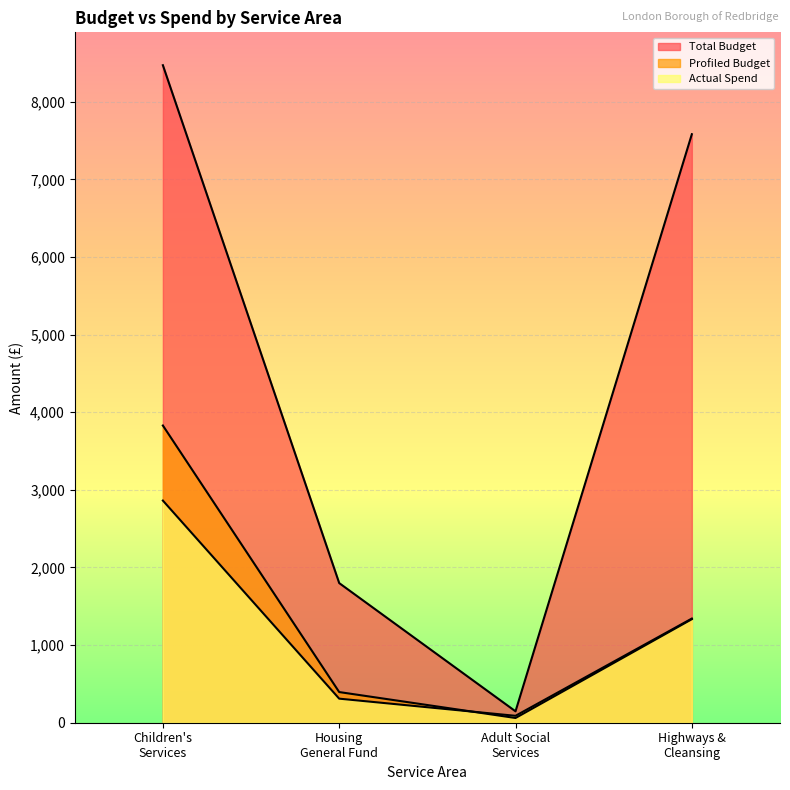

How many interior local valleys does the Profiled Budget series have?

1